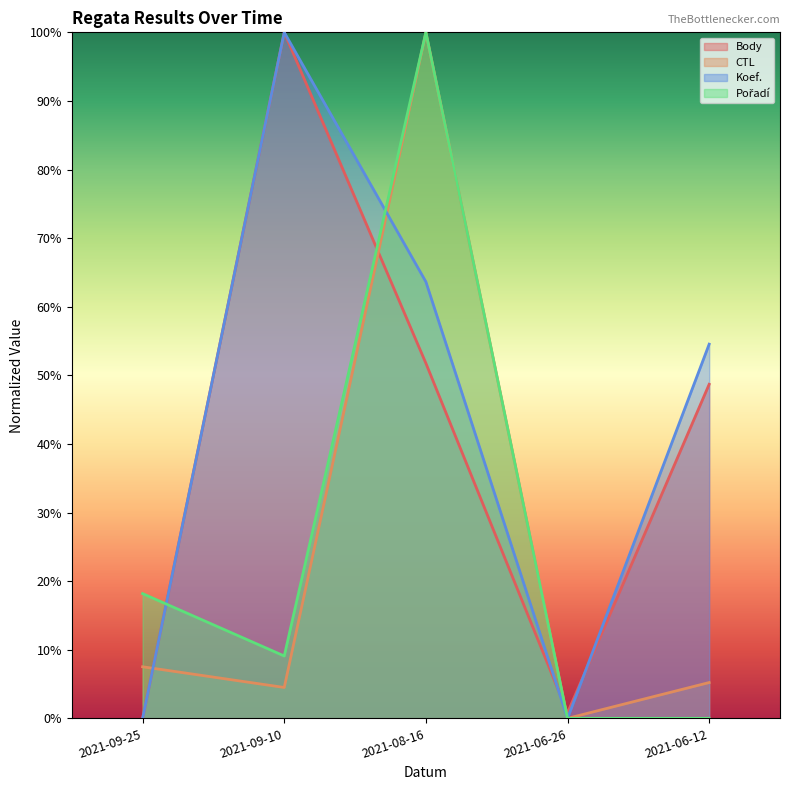

The value of CTL at 2021-06-12 is 0.1. True or false?

False